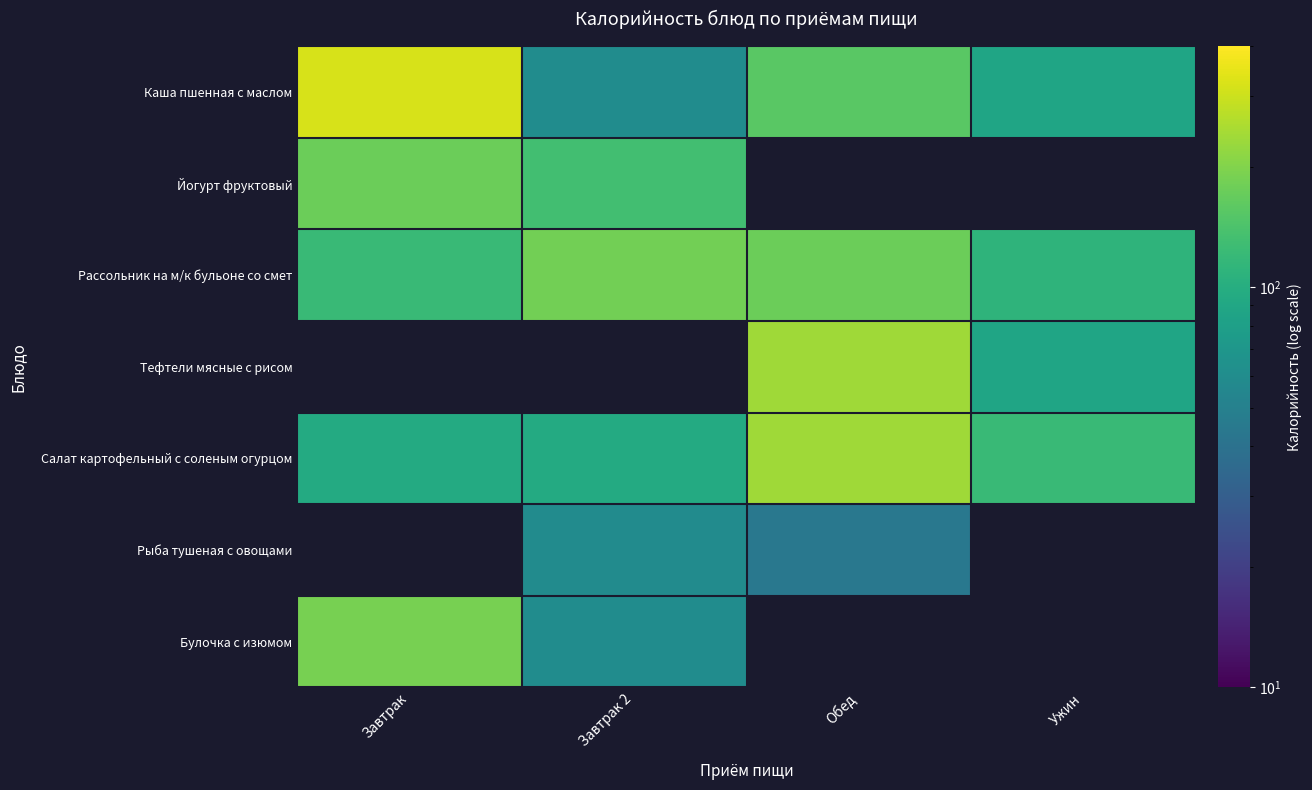

The value of Булочка с изюмом at Завтрак 2 is 81.5. True or false?

False